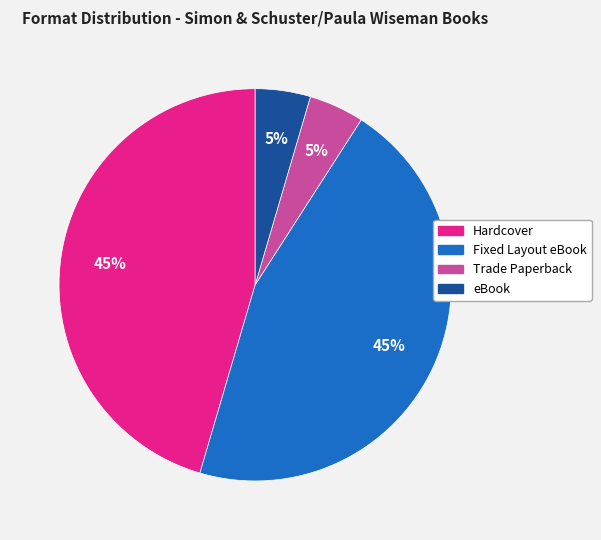

True or false: Trade Paperback accounts for 5% of the total.

True